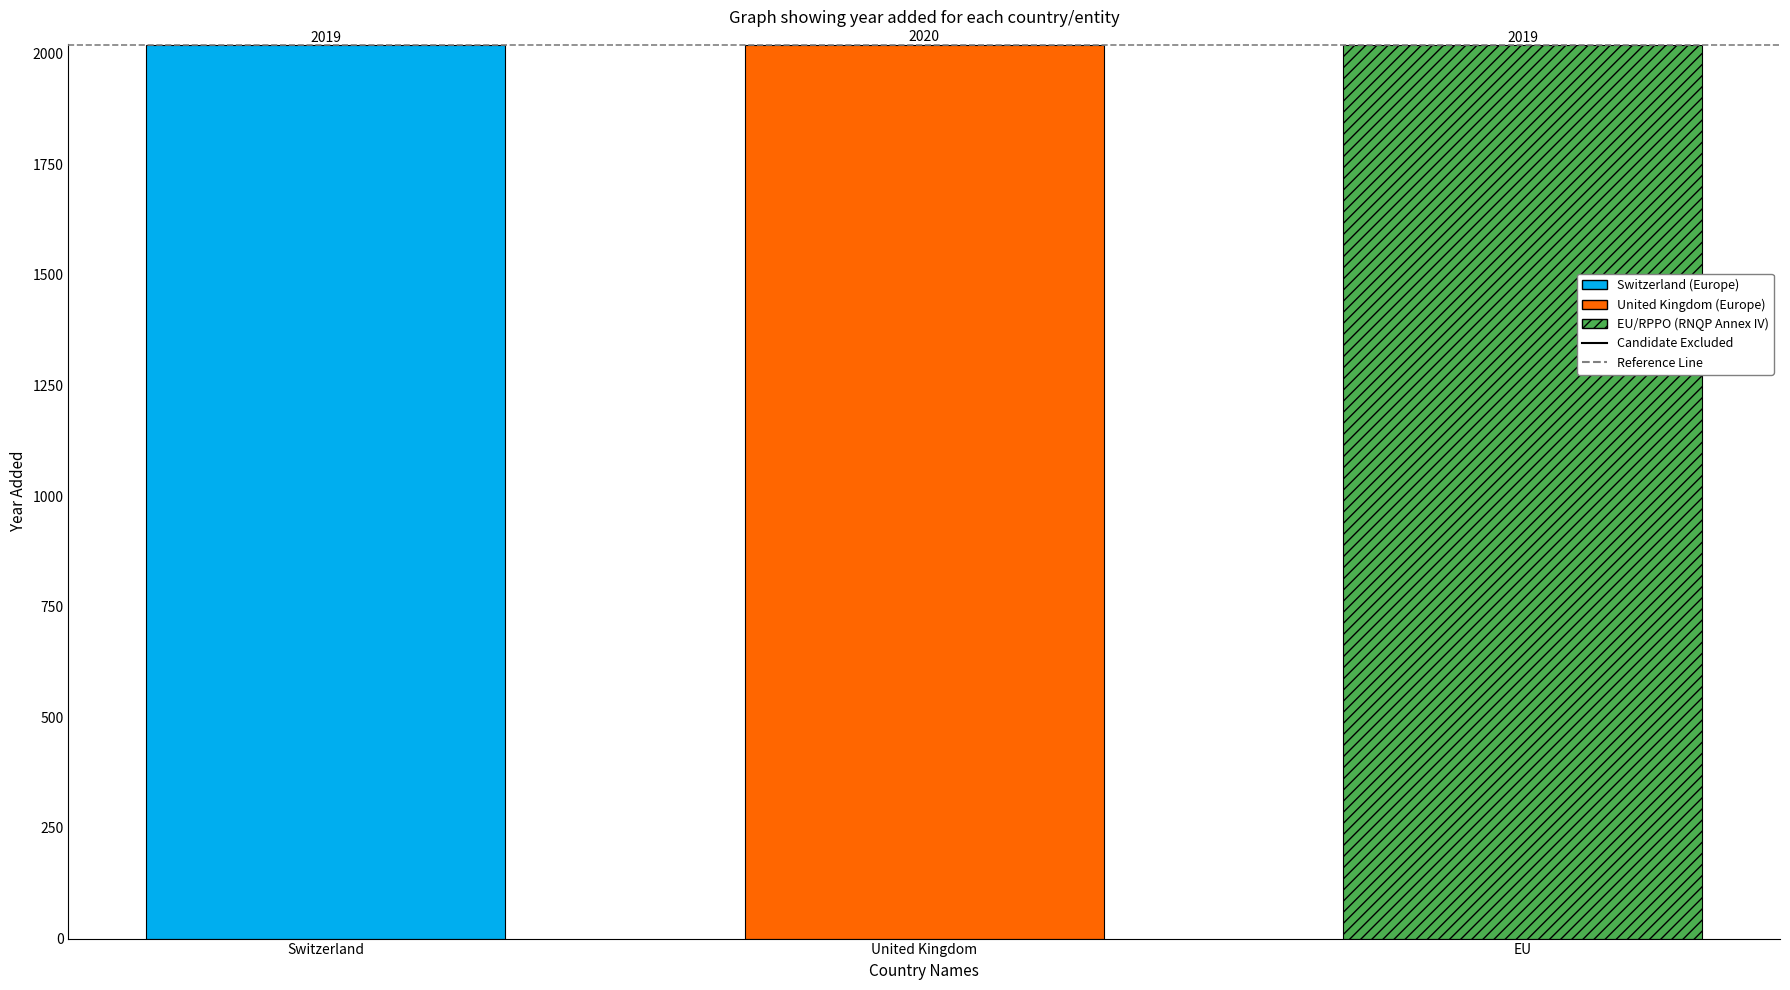

What is the minimum value shown in the chart?

2019